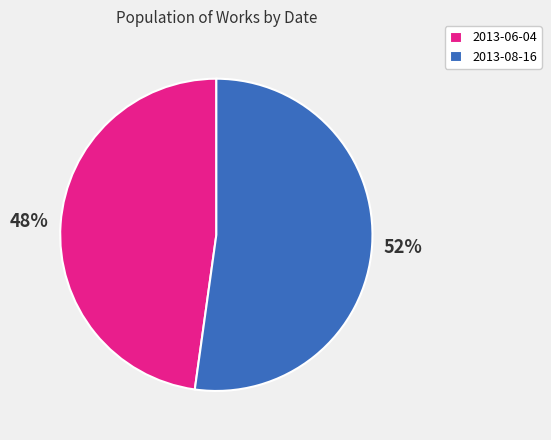

Which has a higher value, 2013-06-04 or 2013-08-16?

2013-08-16